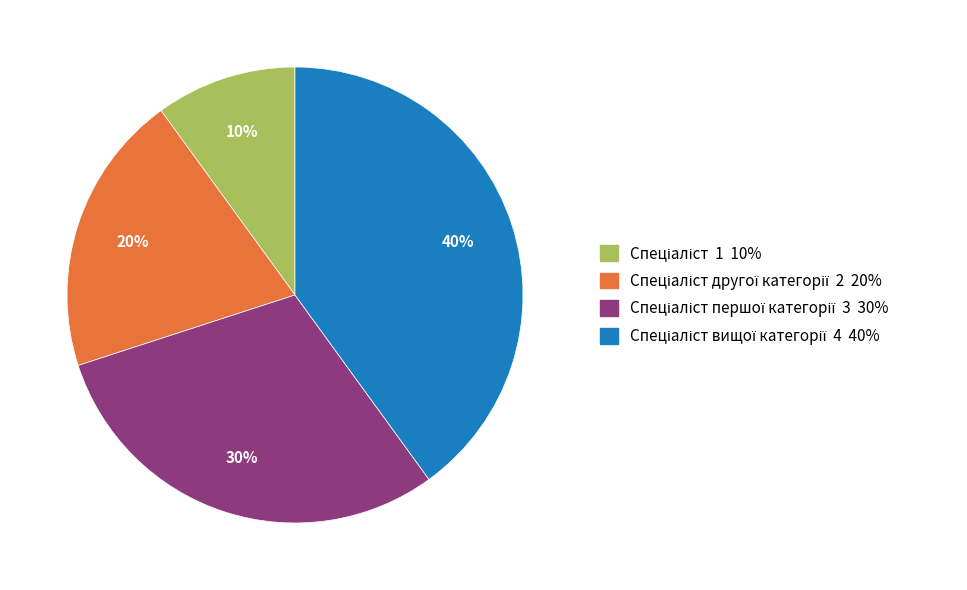

Is there a majority slice in this chart?

No